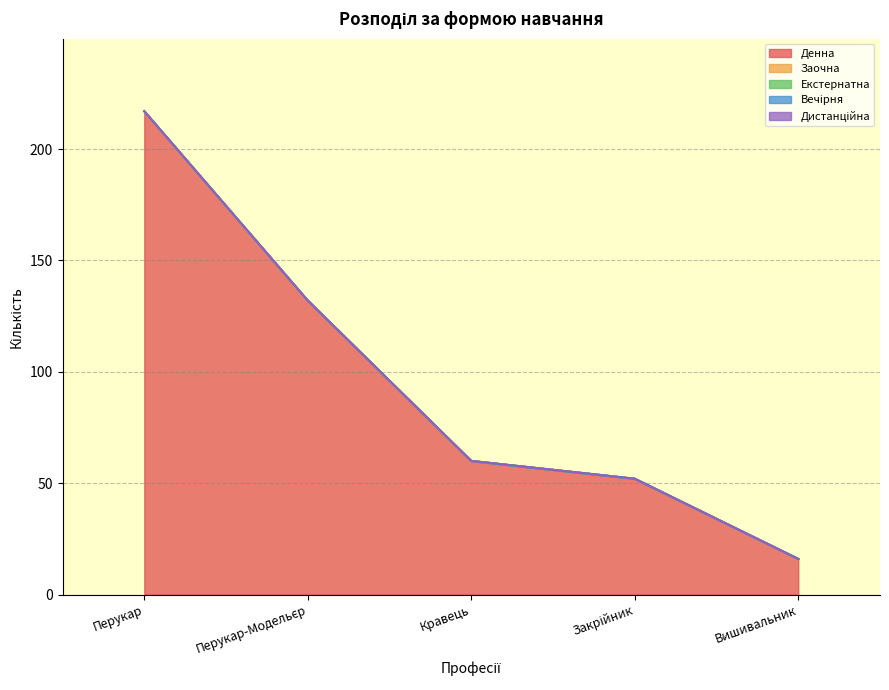

Rank the categories by Заочна value from highest to lowest.

Перукар, Перукар-Модельєр, Кравець, Закрійник, Вишивальник